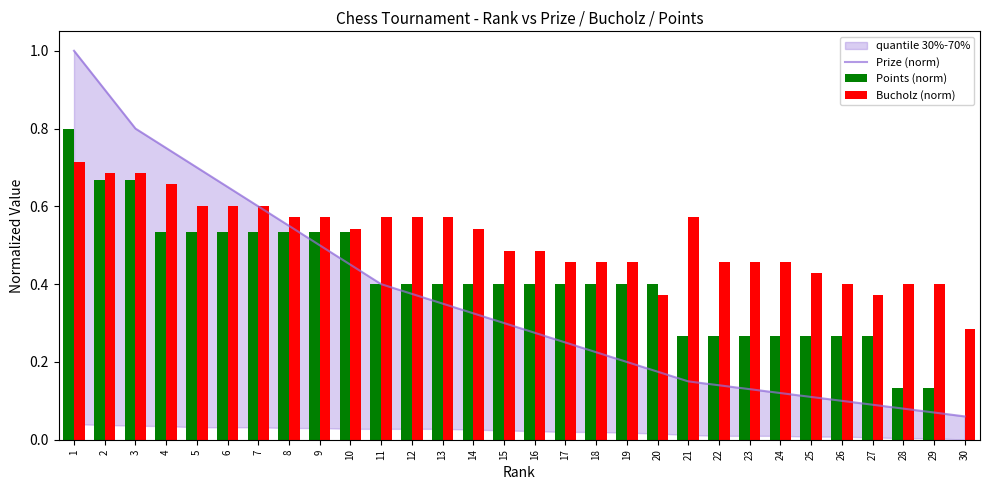

Is the value of Bucholz (norm) at 17 greater than the value of Points (norm) at 20?

Yes